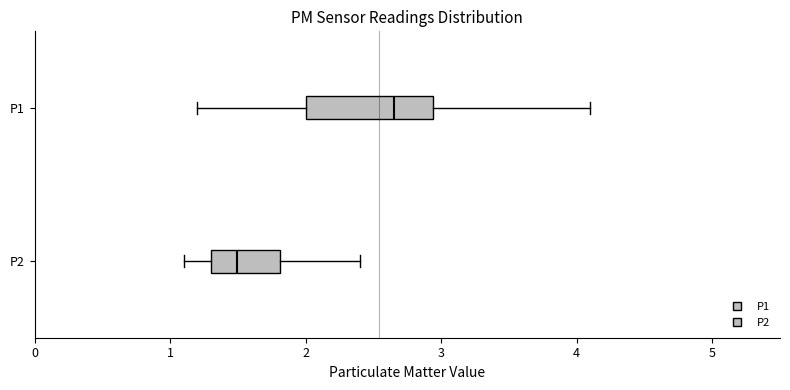

Reading bottom to top, read every box against the x-axis: the position of its median line, the range the box covers, and the ends of its whiskers. The values are not printed on the chart, so give them approximately, as read against the axis.

P2: median 1.5, box 1.3 to 1.8, whiskers 1.1 to 2.4
P1: median 2.7, box 2.0 to 2.9, whiskers 1.2 to 4.1